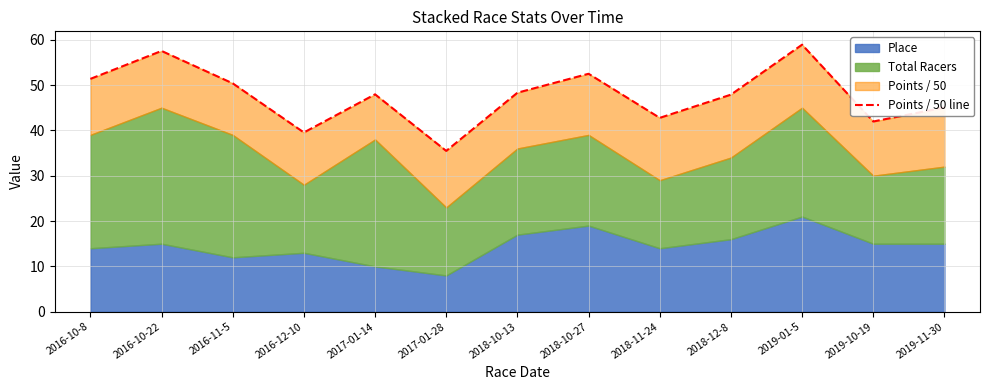

Reading left to right, extract all data points from this chart.

2016-10-8=51.4	2016-10-22=57.5	2016-11-5=50.4	2016-12-10=39.5	2017-01-14=47.9	2017-01-28=35.5	2018-10-13=48.3	2018-10-27=52.5	2018-11-24=42.8	2018-12-8=47.9	2019-01-5=58.9	2019-10-19=42.0	2019-11-30=45.0